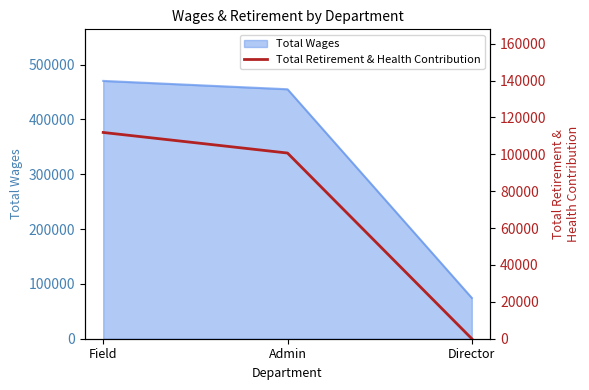

What is the label of the 1st point from the right?

Director